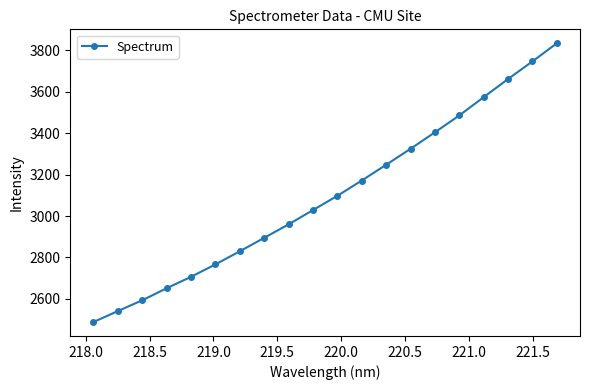

Is this an area chart (filled region under the line)?

No